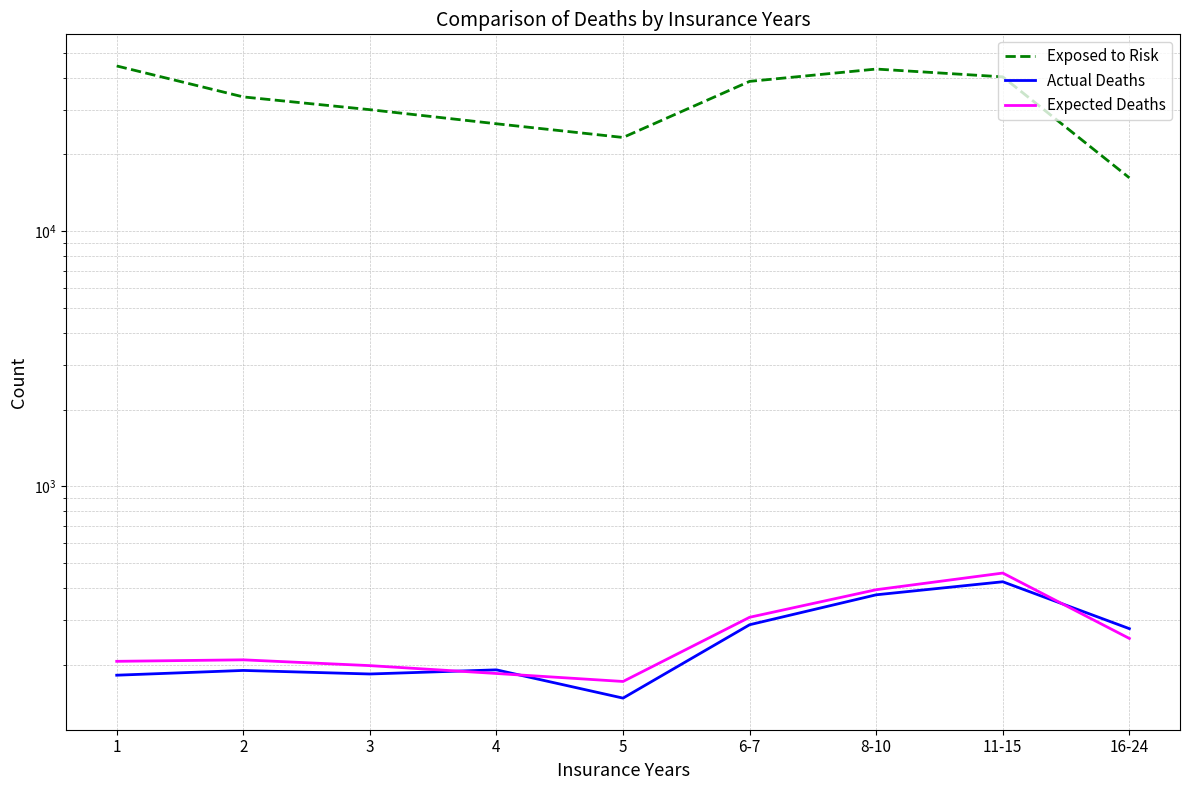

Which series changed the most between 5 and 6-7?

Exposed to Risk